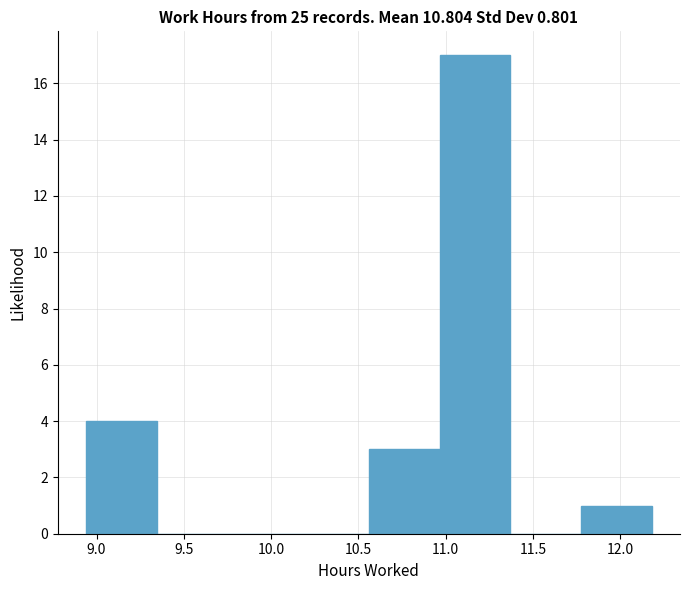

Reading left to right, transcribe this chart: for each bar, give the range it covers on the x-axis and its height. Neither the bar edges nor the heights are printed on the chart, so give them approximately, as read against the axes.

8.940 to 9.345: 4
9.345 to 9.750: 0
9.750 to 10.155: 0
10.155 to 10.560: 0
10.560 to 10.965: 3
10.965 to 11.370: 17
11.370 to 11.775: 0
11.775 to 12.180: 1